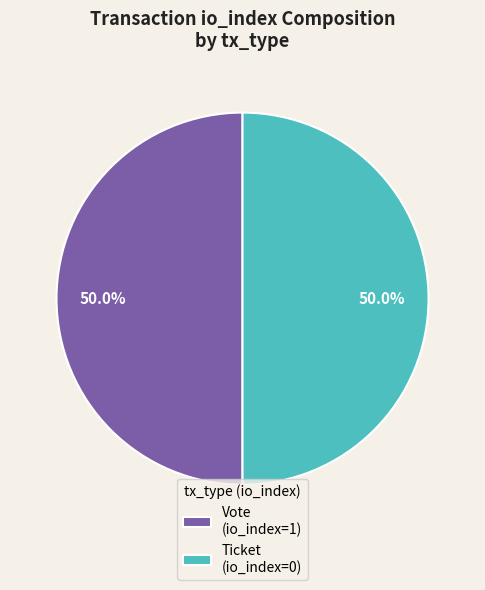

To the nearest percent, what percentage of the pie is Vote?

50%